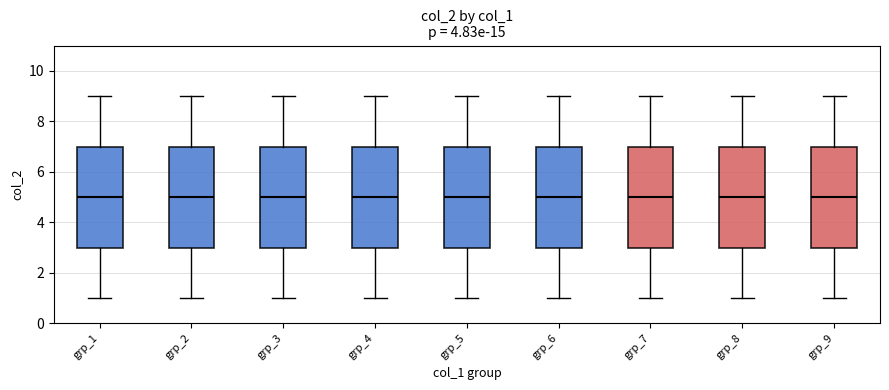

Where does the median line of the box for grp_7 sit on the y-axis? The values are not printed on the chart, so give them approximately, as read against the axis.

5